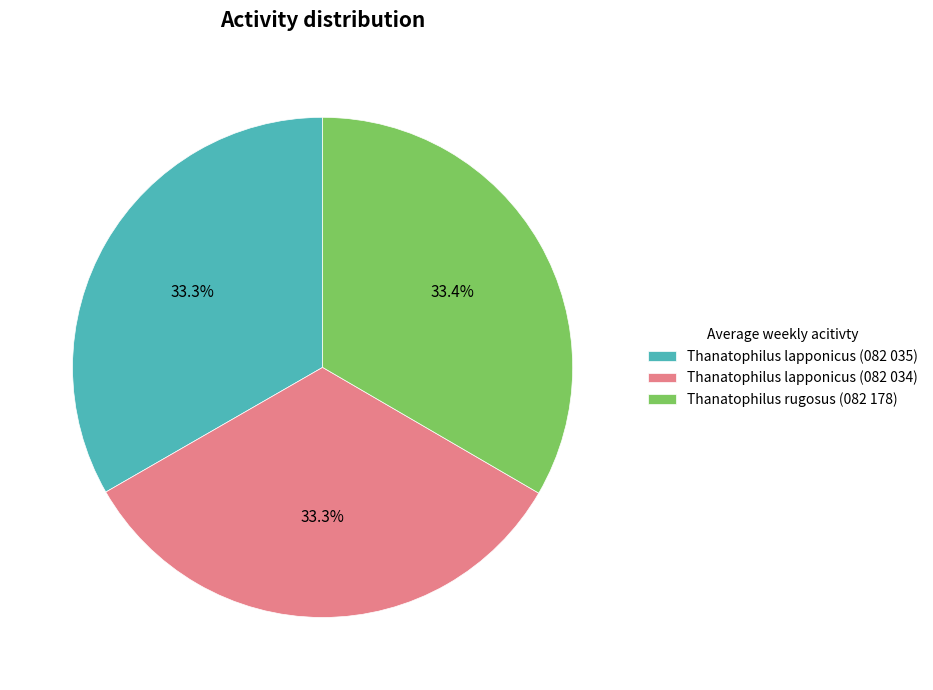

Approximately how many times larger is the value at Thanatophilus lapponicus (082 035) compared to Thanatophilus rugosus (082 178)?

1.0